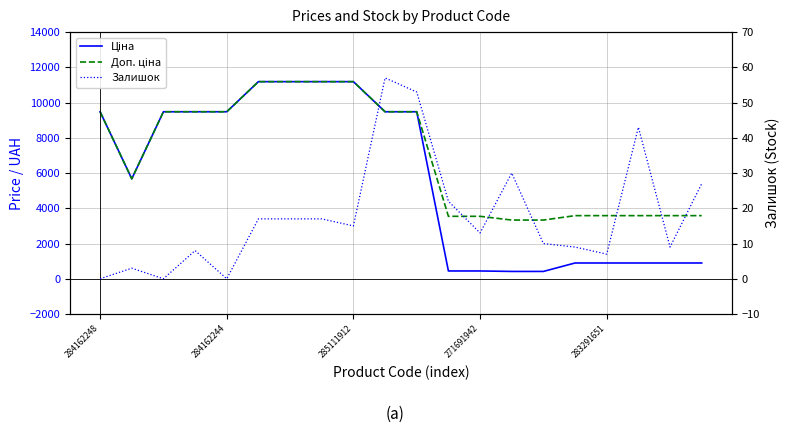

What is the total value across all series at 10?

19013.1